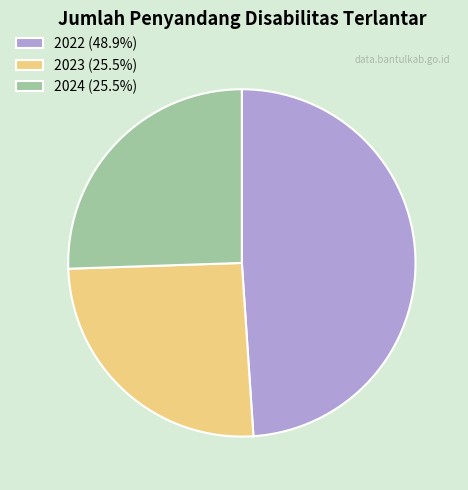

Is the sum of 2022 and 2024 greater than half?

Yes